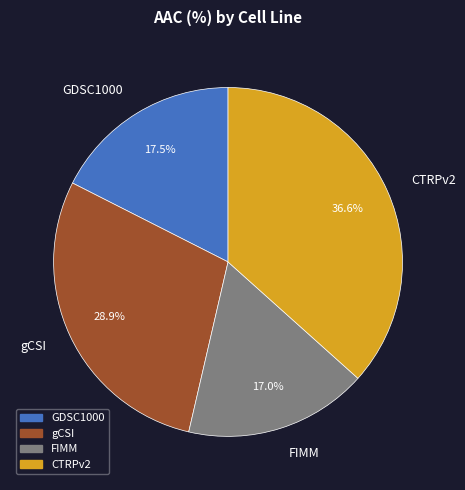

To the nearest percent, what portion does gCSI represent?

29%